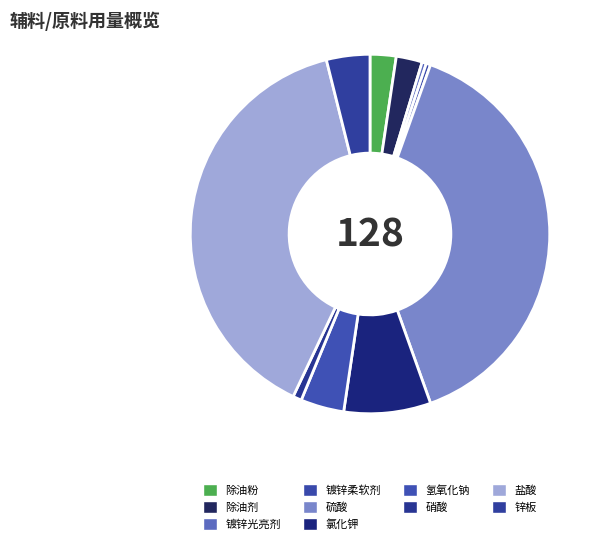

How many segments does this pie chart have?

10